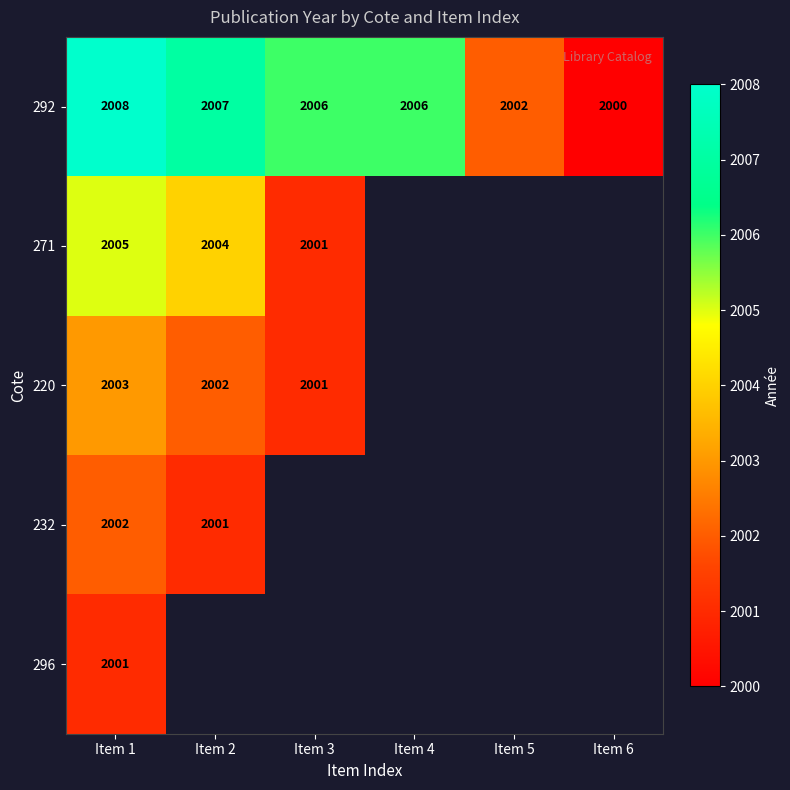

How many distinct data groups are displayed?

5